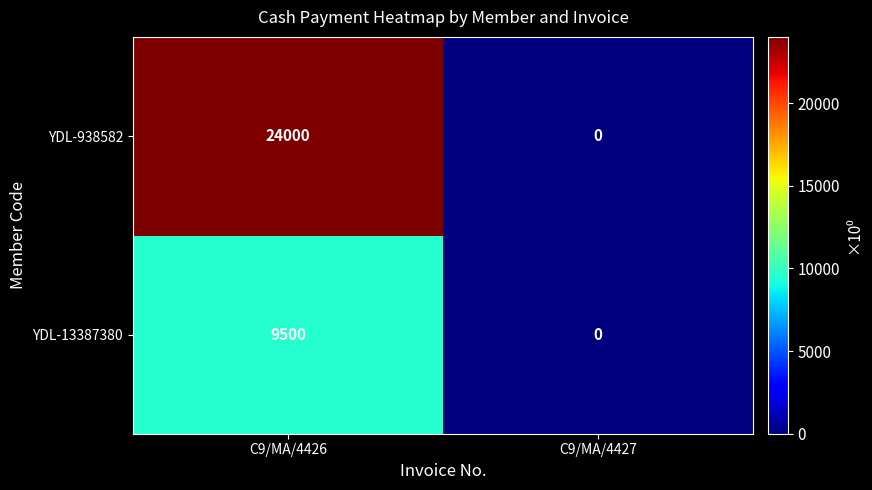

Is it true that YDL-938582 equals 24000 at C9/MA/4426?

True